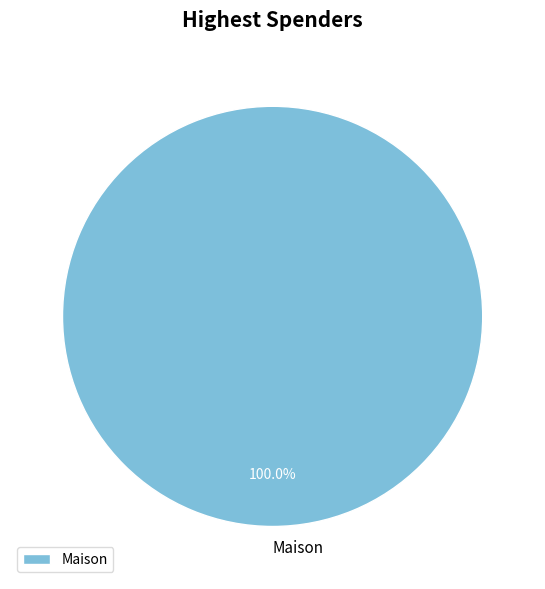

Which slice represents more than half of the pie?

Maison